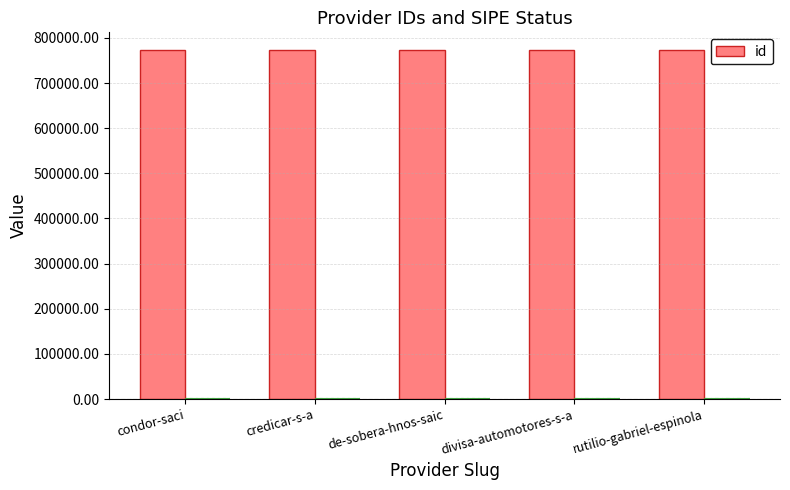

Reading right to left, transcribe all the data shown in this chart.

773629	773631	773633	773630	773632